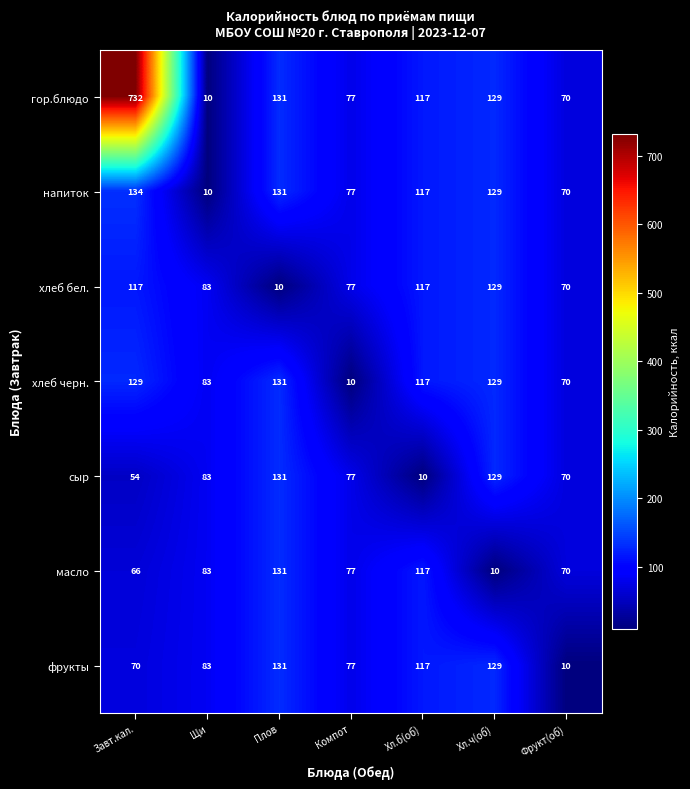

What is the sum of the масло values at Хл.ч(об) and Завт.кал.?

76